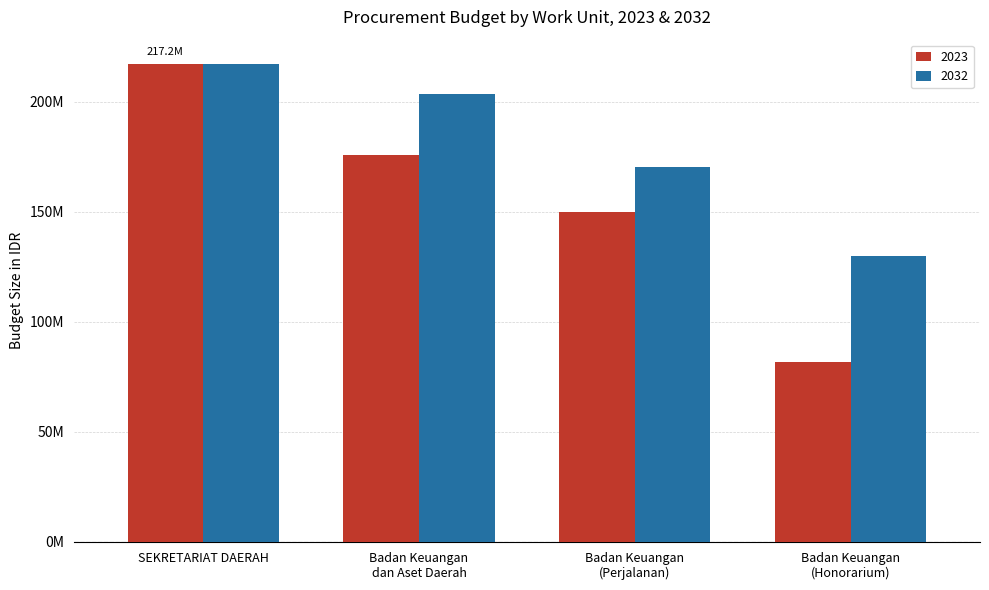

Reading right to left, transcribe all the data shown in this chart.

2023: Badan Keuangan
(Honorarium)=81600000	Badan Keuangan
(Perjalanan)=150056000	Badan Keuangan
dan Aset Daerah=175952000	SEKRETARIAT DAERAH=217200000
2032: Badan Keuangan
(Honorarium)=129729764	Badan Keuangan
(Perjalanan)=170076000	Badan Keuangan
dan Aset Daerah=203557057	SEKRETARIAT DAERAH=217260000